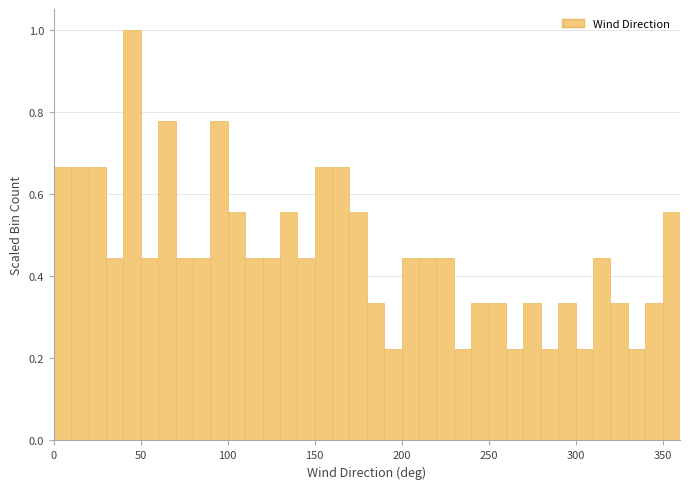

Read against the x-axis, roughly where is the centre of the tallest bar?

45